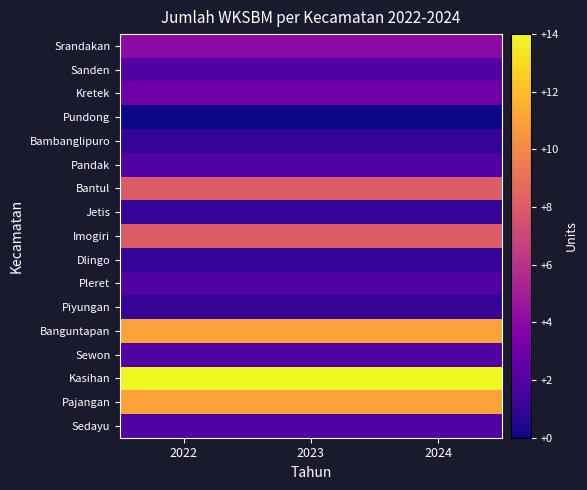

What is the spread (max minus min) of values at 2023?

14